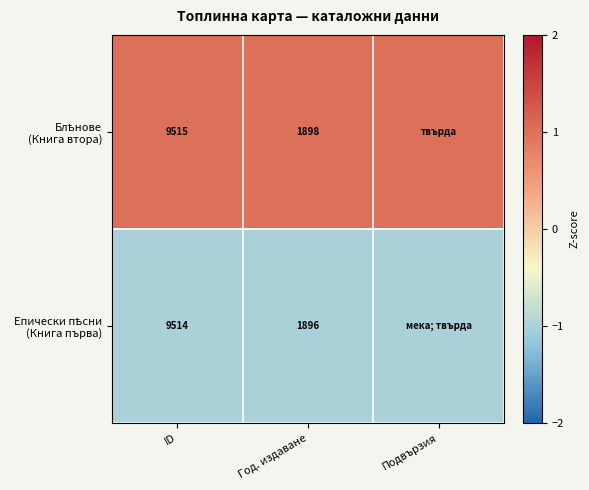

What is the total value across all series at Год. издаване?

3794